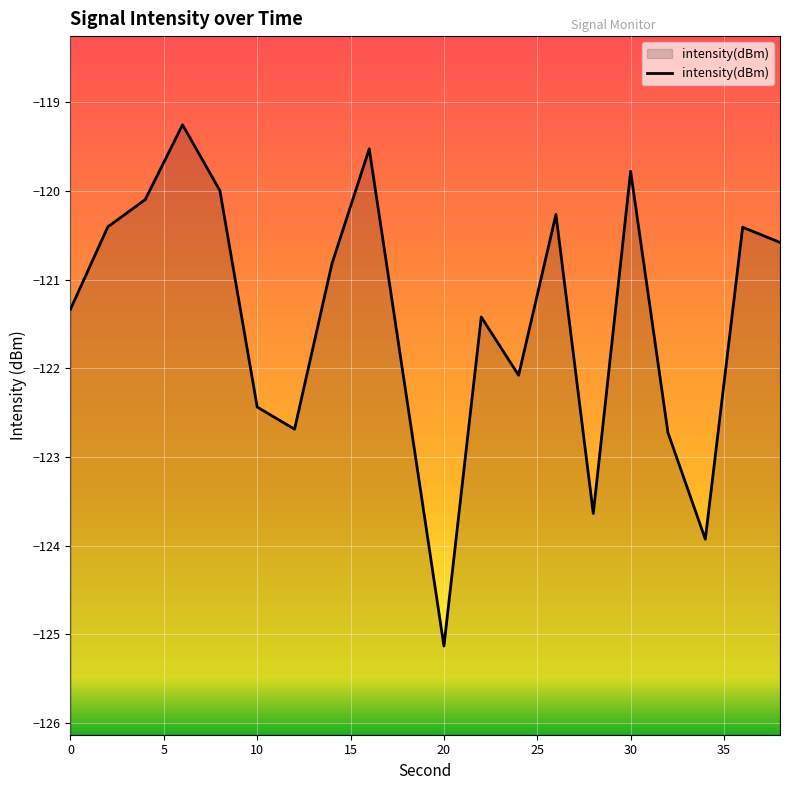

What is the difference between the second highest and second lowest values?

4.4